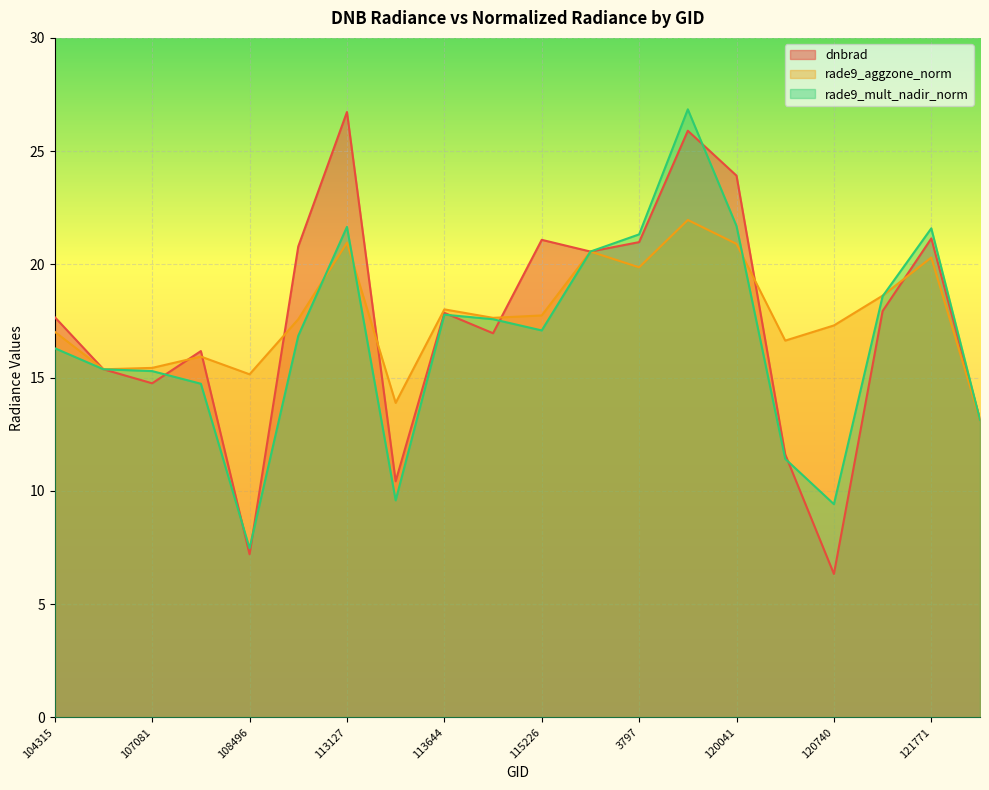

What is the difference between the second highest and minimum values in the rade9_mult_nadir_norm series?

14.2